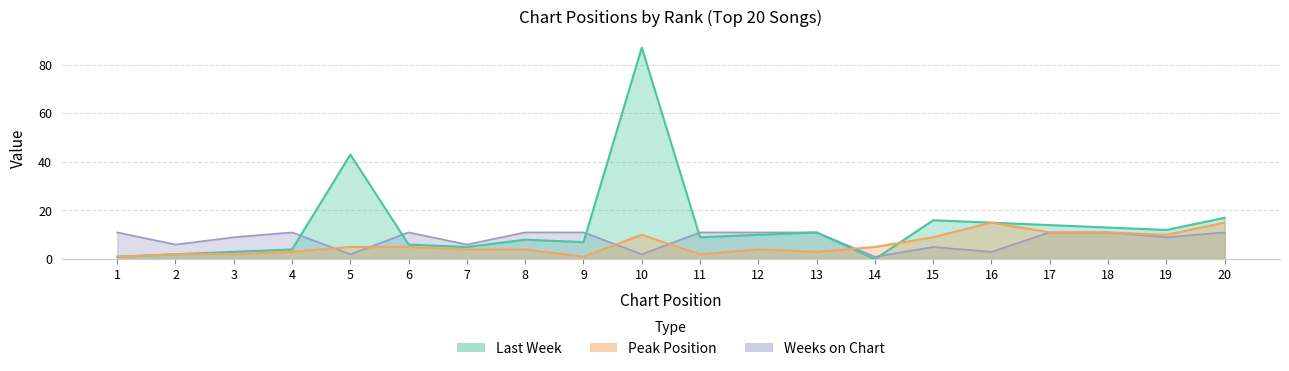

List the series in order of their overall mean, highest first.

Last Week, Weeks on Chart, Peak Position